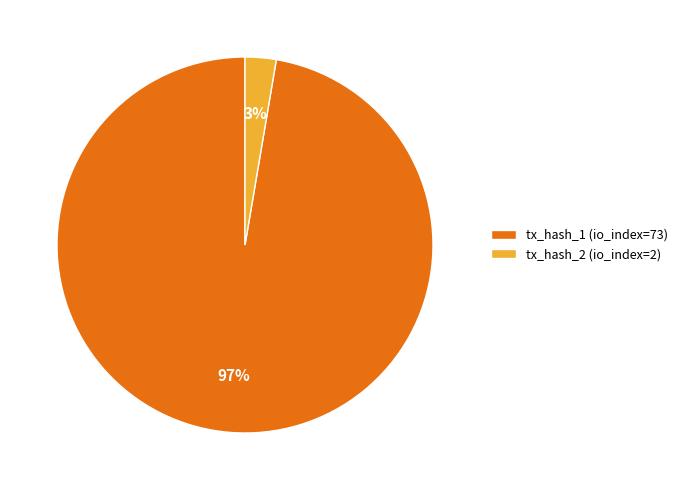

Count the number of slices in the pie.

2